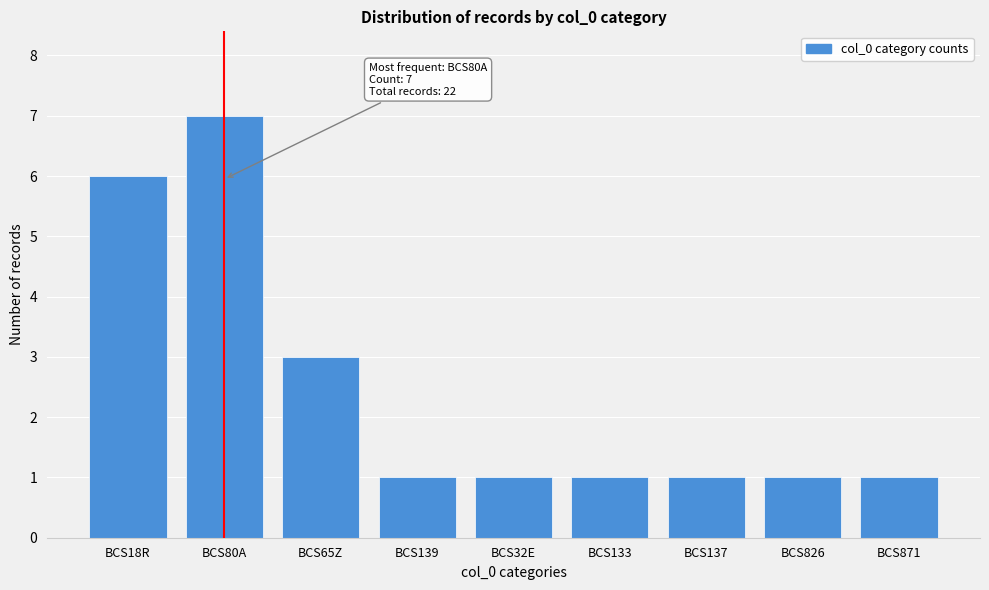

Reading right to left, extract all data points from this chart.

BCS871=1	BCS826=1	BCS137=1	BCS133=1	BCS32E=1	BCS139=1	BCS65Z=3	BCS80A=7	BCS18R=6